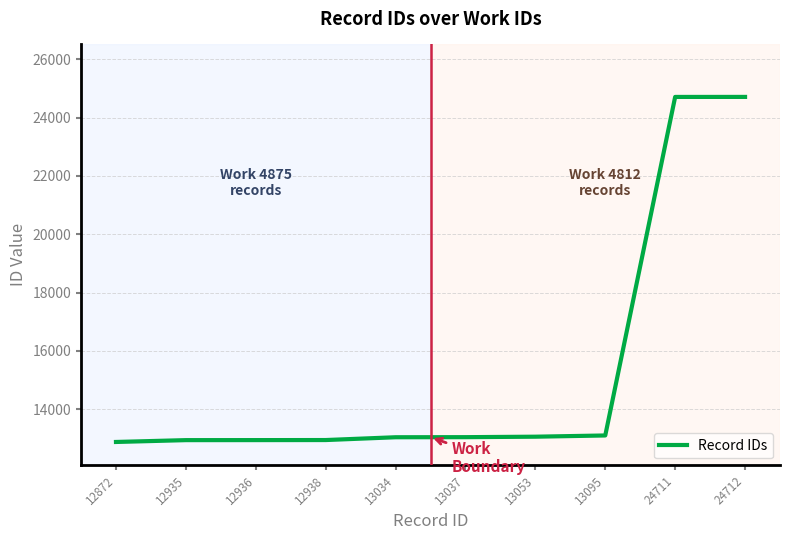

What is the difference between the maximum and minimum values?

11840